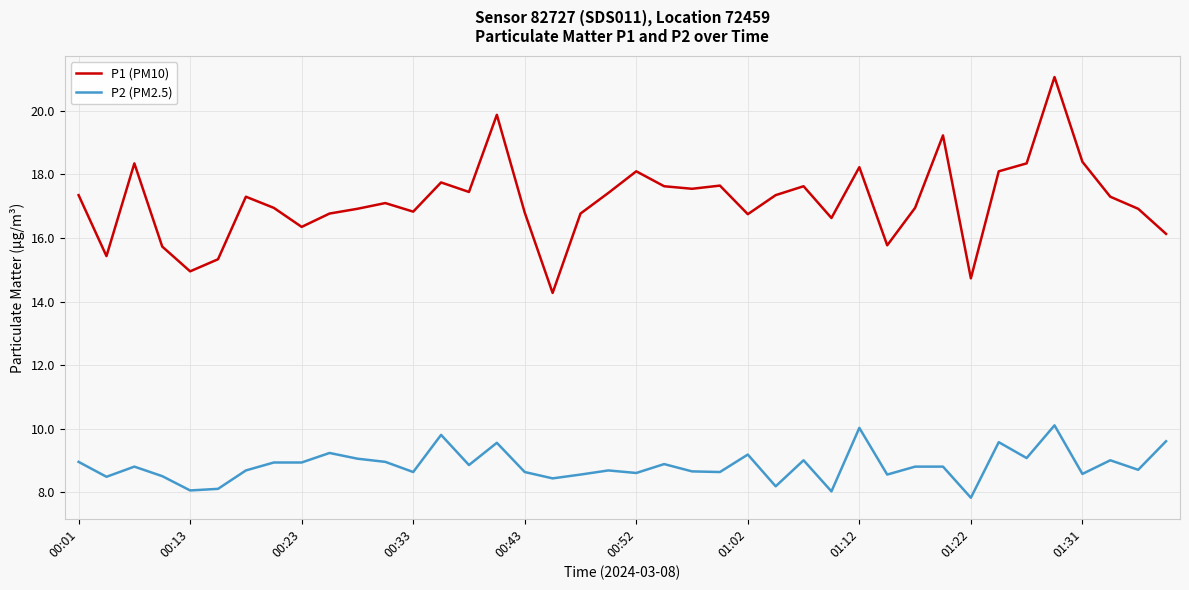

What is the lowest value of the P2 (PM2.5) series?

7.8